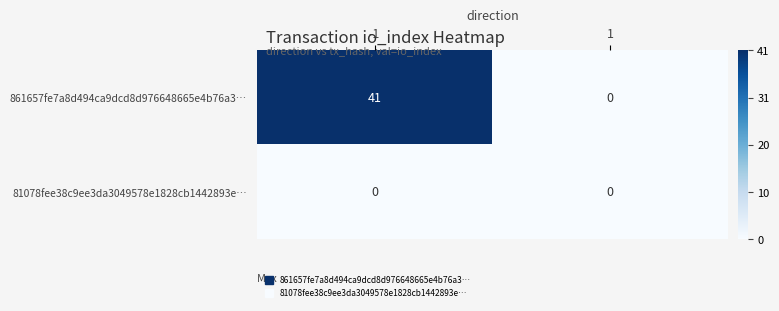

What is the highest value of the 861657fe7a8d494ca9dcd8d976648665e4b76a3… series?

41